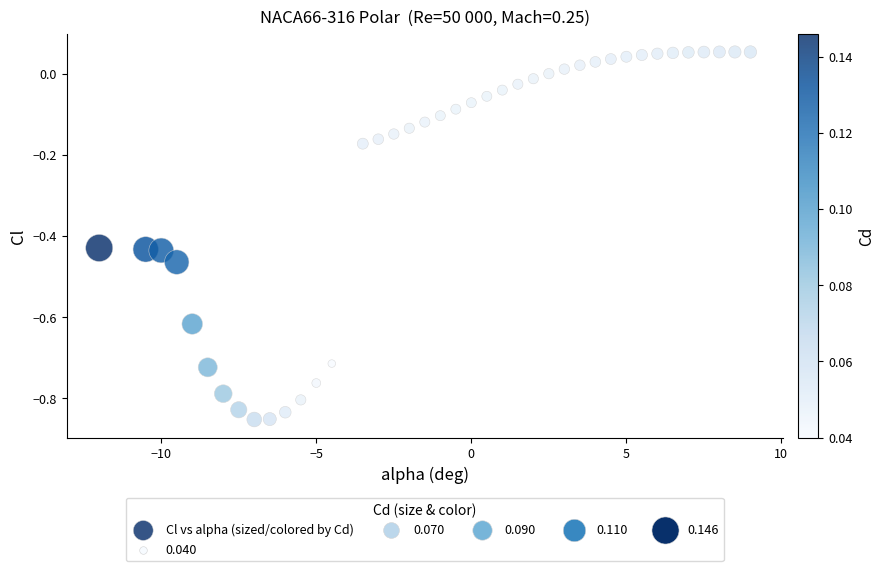

What is the range of X values (max minus min)?

21.0